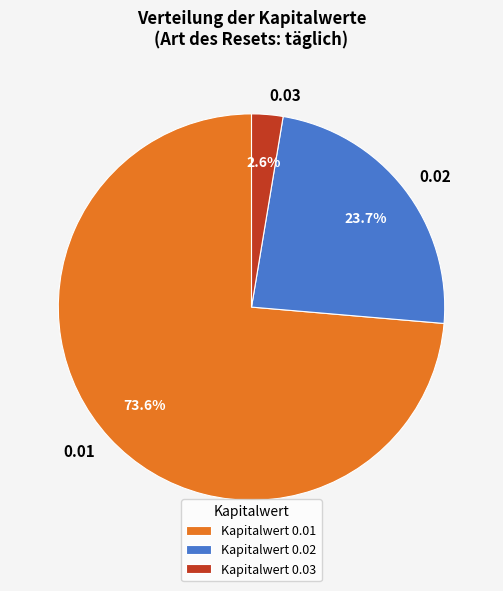

Is it true that 0.01 is 3% of the pie?

False